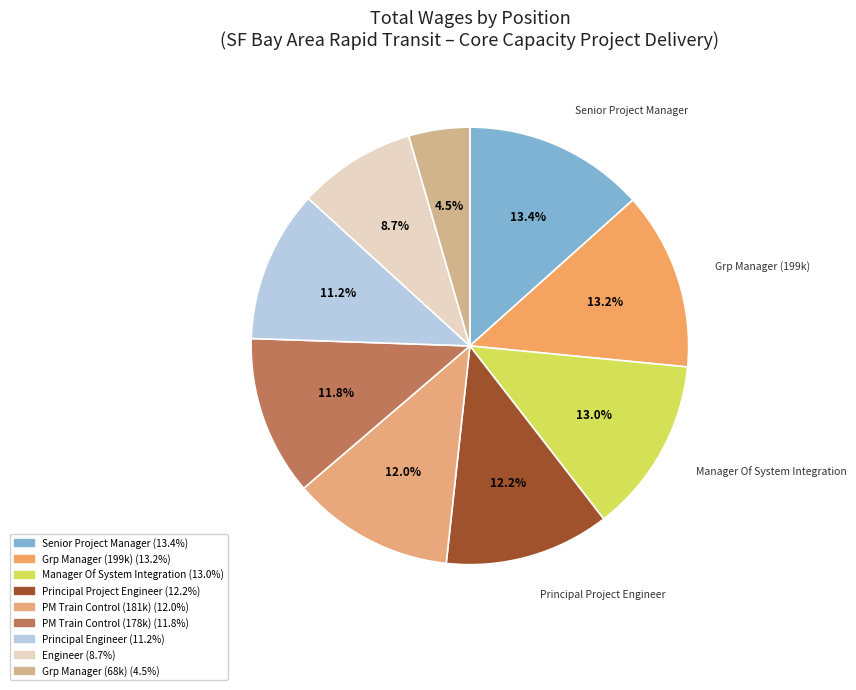

How many slices are in this pie chart?

9